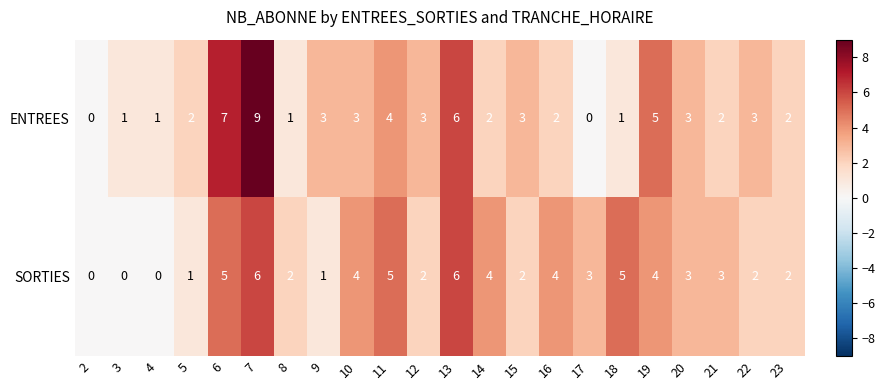

The SORTIES series shows 3 at 15. True or false?

False